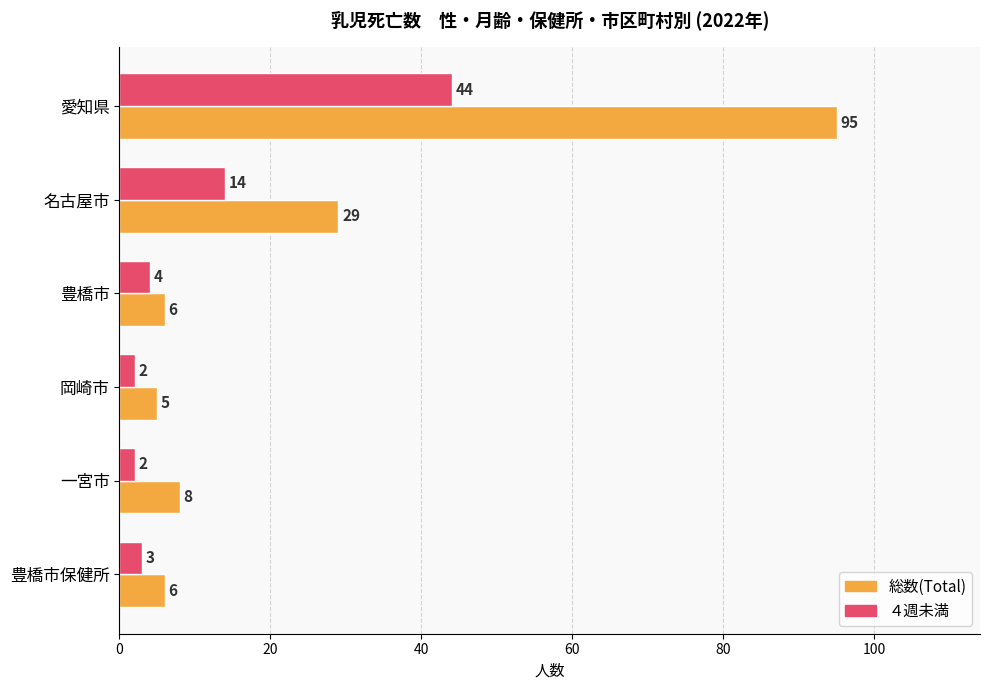

What is the greatest value displayed?

95